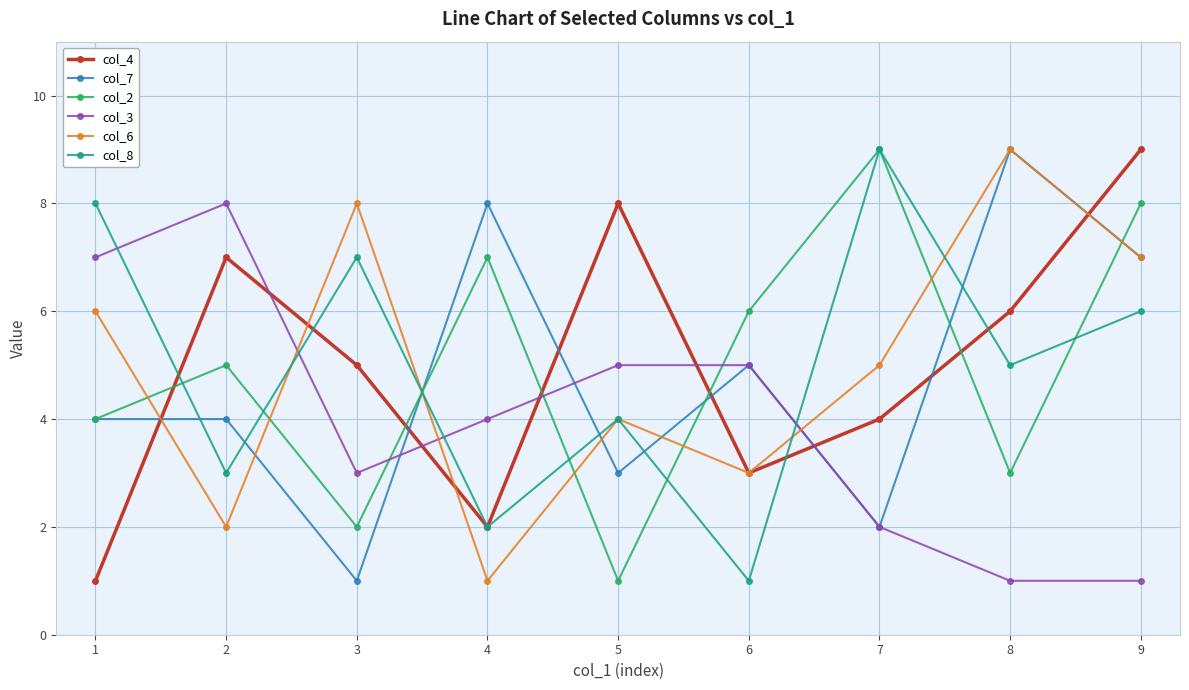

What is the difference between the highest and lowest values at 1?

7